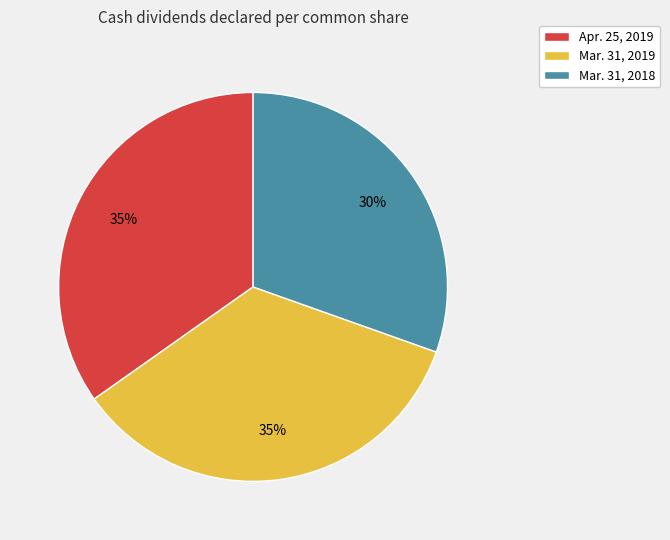

True or false: Mar. 31, 2018 accounts for 30% of the total.

True